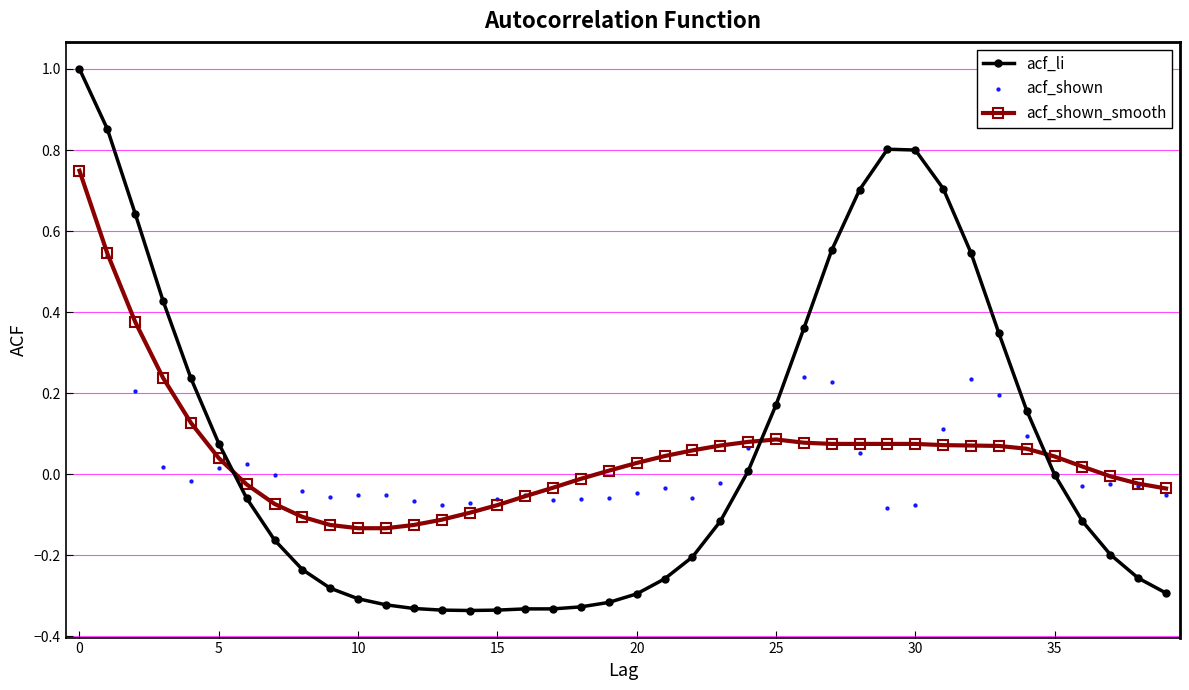

Is the value of acf_shown_smooth at 24 greater than the value of acf_shown at 15?

Yes